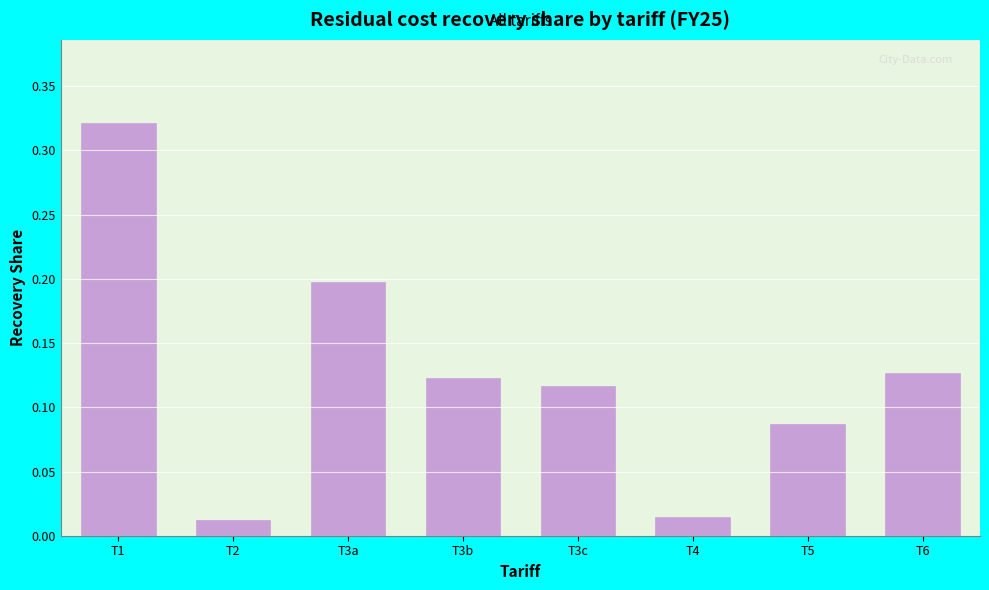

What is the sum of all values?

1.0